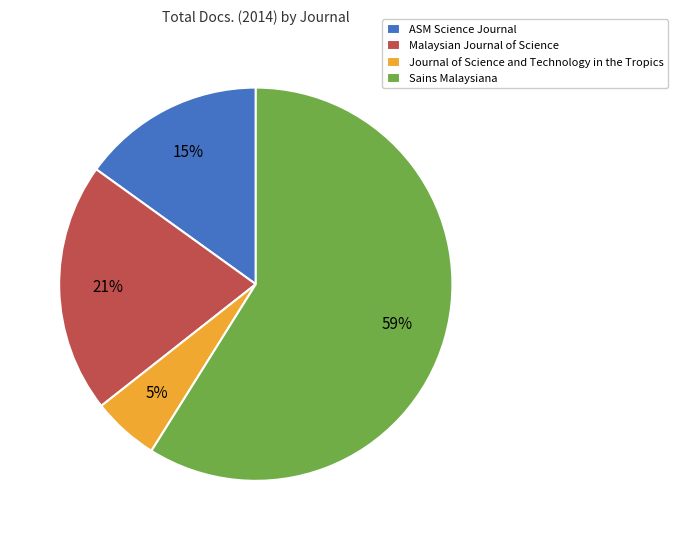

What percentage is the Sains Malaysiana slice, to the nearest percent?

59%